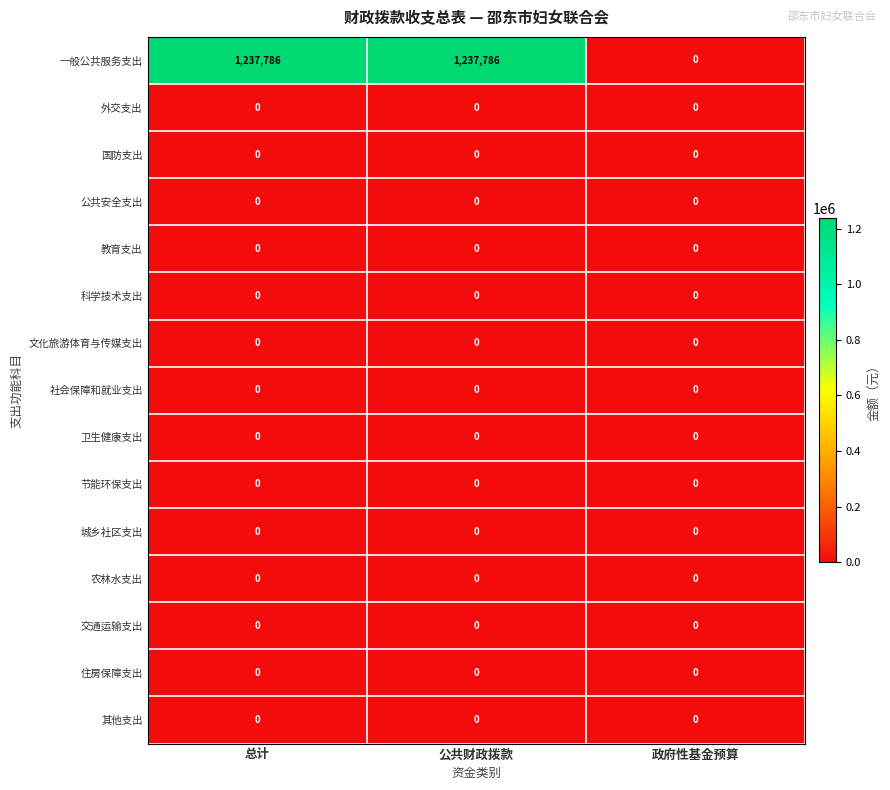

How many data points does each series have?

3